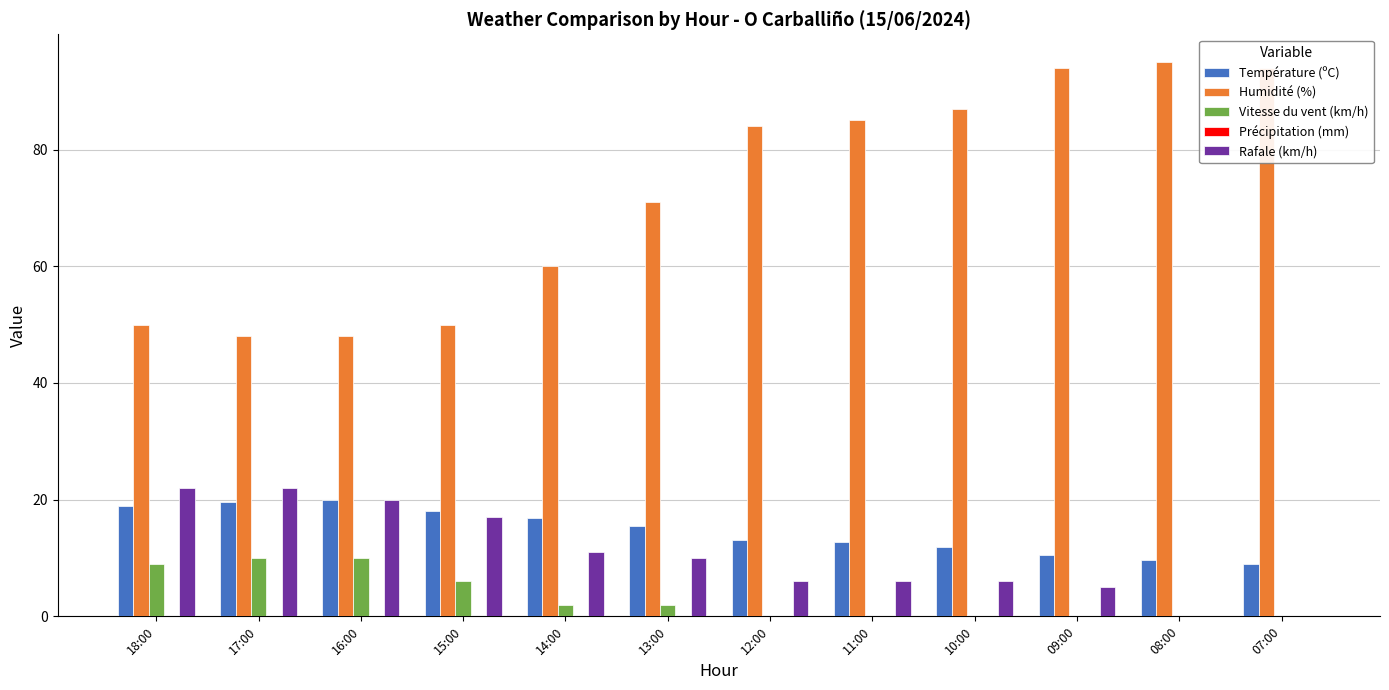

What is the maximum value for Rafale (km/h)?

22.0